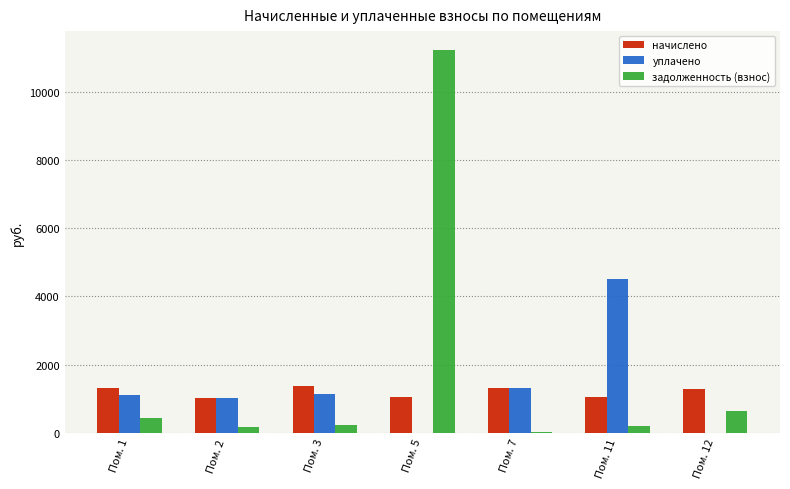

Read the начислено value at Пом. 7.

1309.8